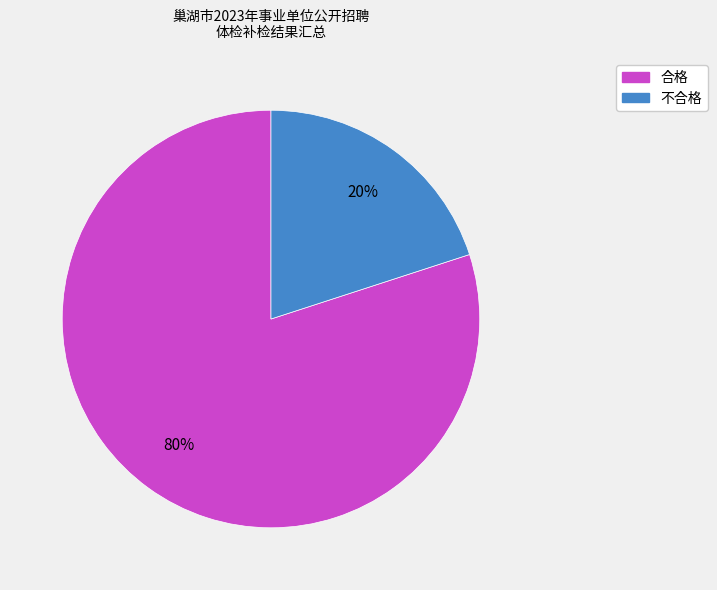

Do 合格 and 不合格 together represent more than half of the pie?

Yes